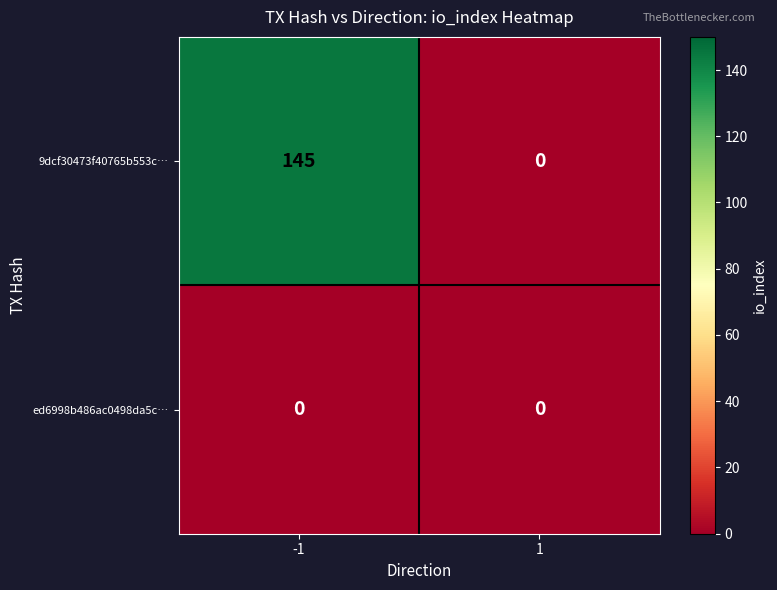

What is the difference between the 9dcf30473f40765b553c… values at 1 and -1?

145